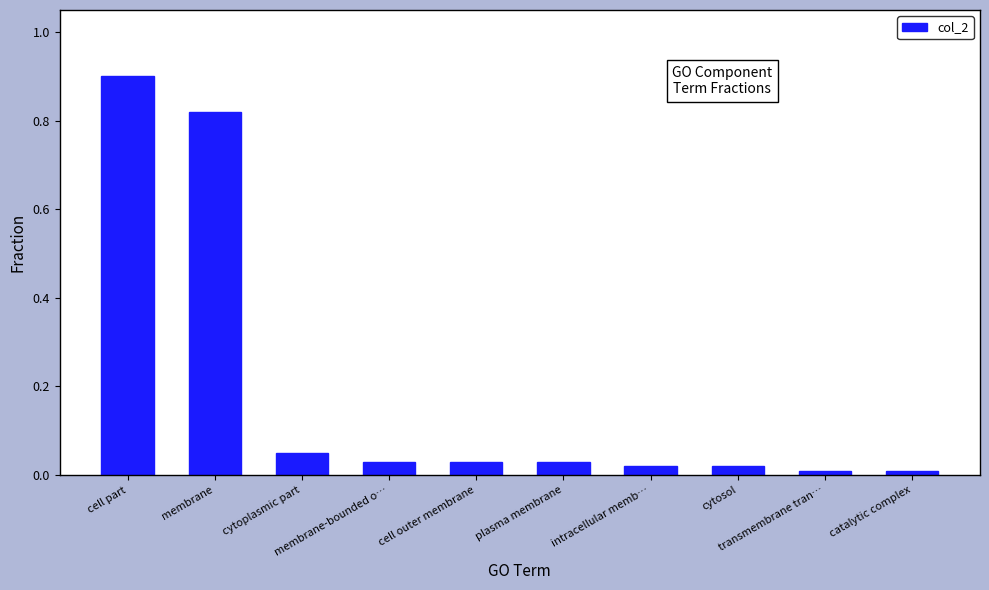

Between cell outer membrane and cell part, which is larger?

cell part